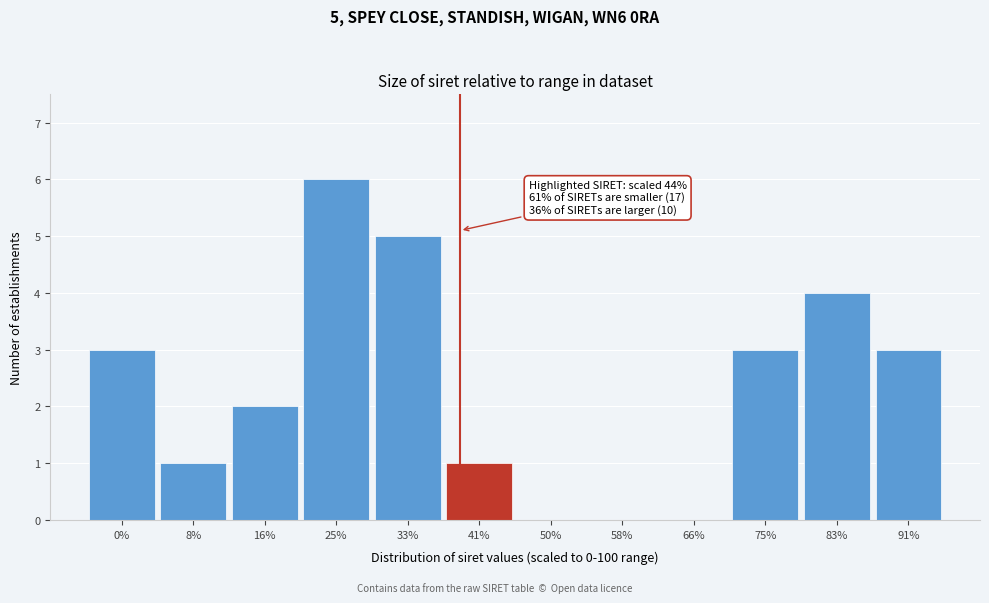

Reading left to right, extract all data points from this chart.

0%=3	8%=1	16%=2	25%=6	33%=5	41%=1	50%=0	58%=0	66%=0	75%=3	83%=4	91%=3